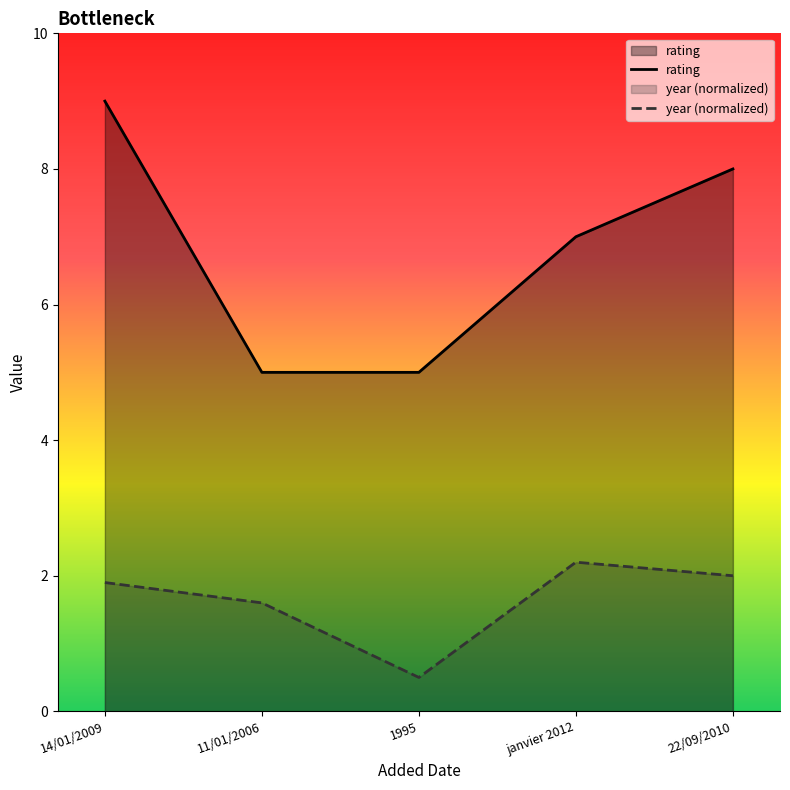

What is the value of the year point at the 1st from the left?

1.9